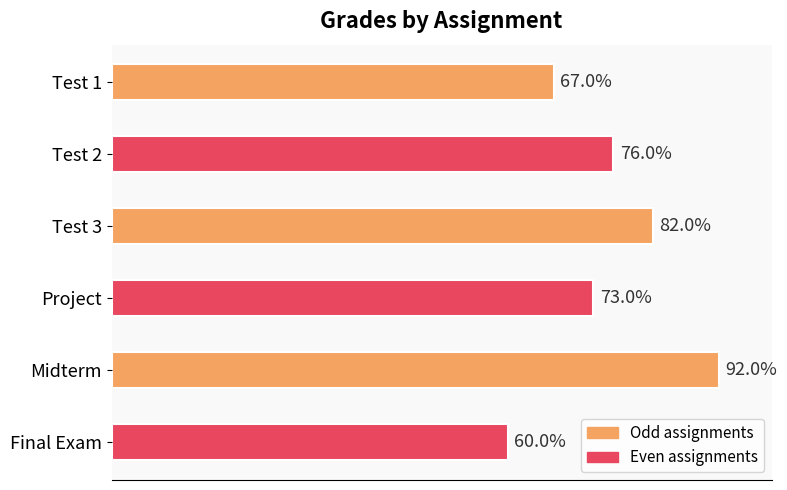

Between Test 3 and Test 1, which is larger?

Test 3